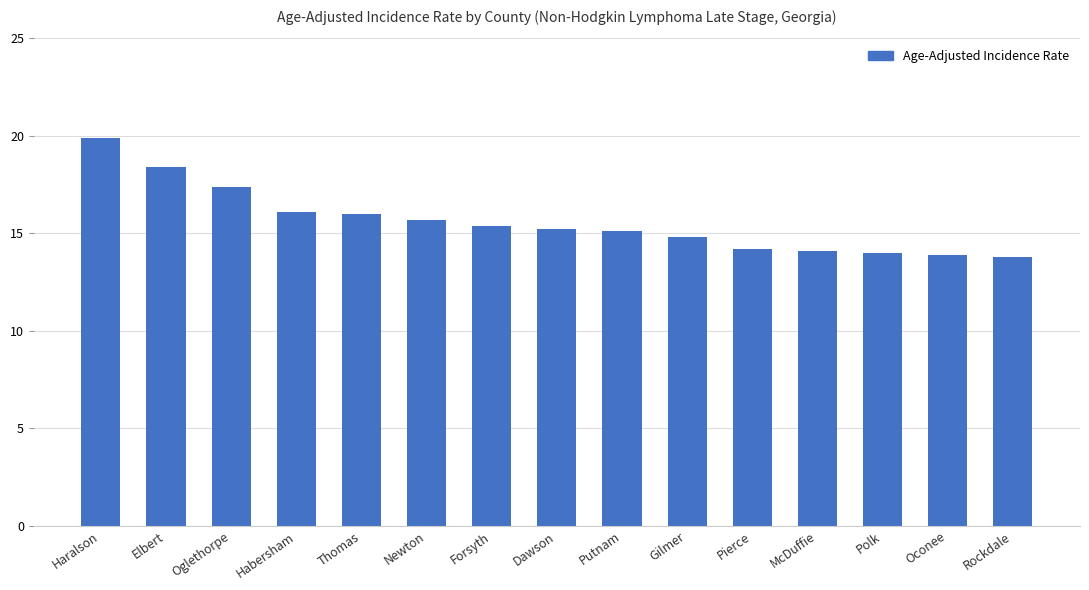

What is the difference between the values at Thomas and Pierce?

1.8